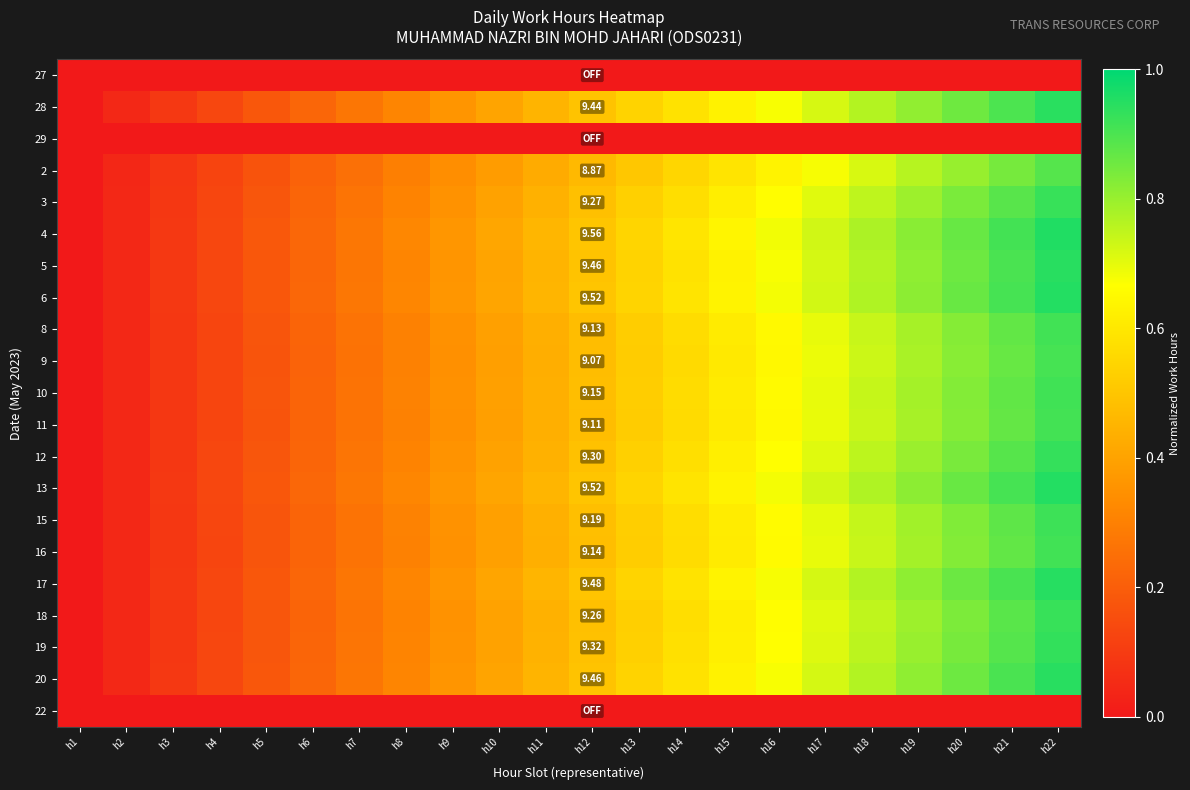

At which label does 12 reach its minimum?

h1